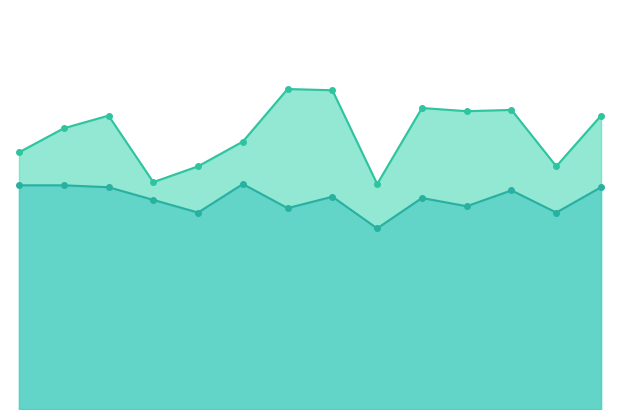

Where is the first local minimum for P2?

01:03